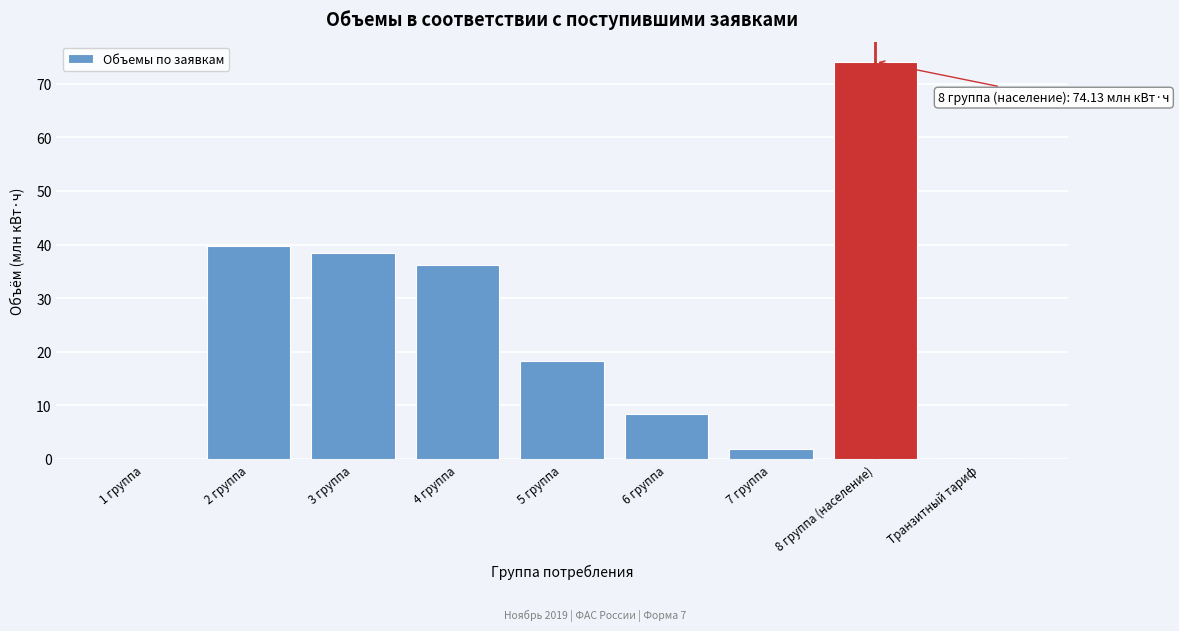

What is the change in value from 3 группа to 8 группа (население)?

+35.7